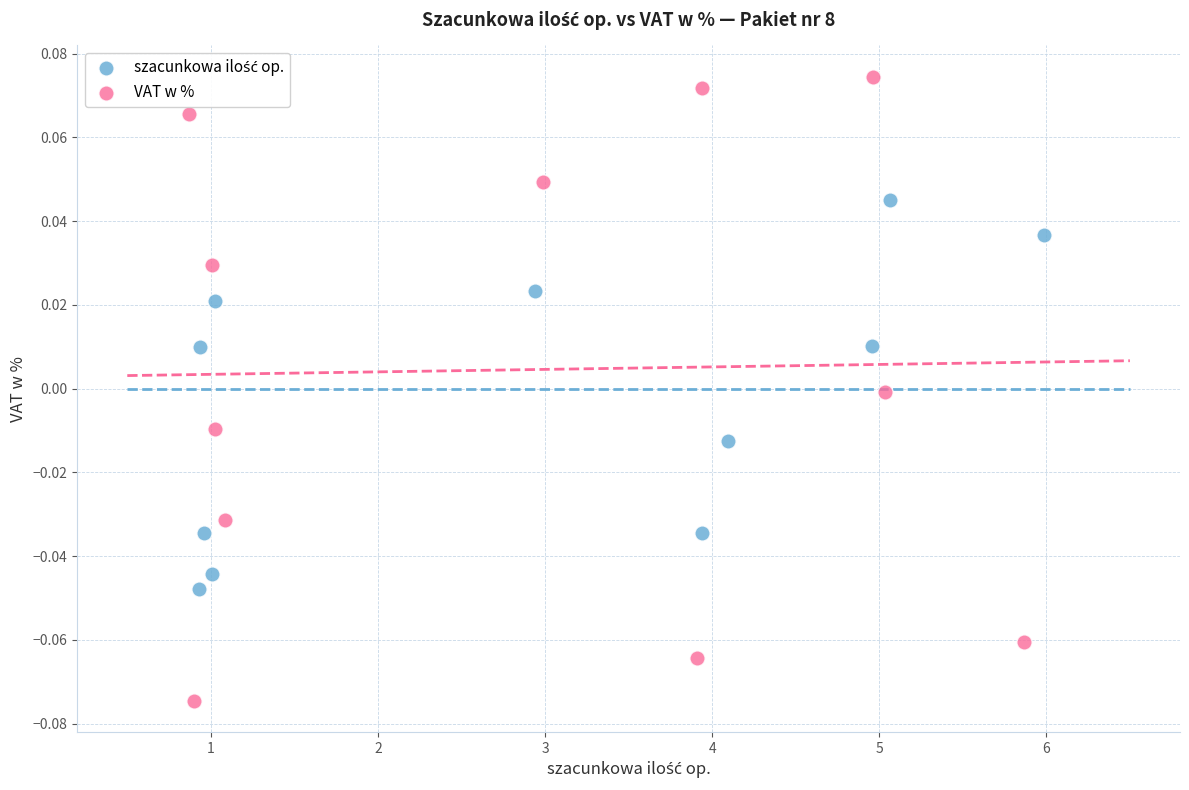

Which series contains the highest Y value?

VAT w %